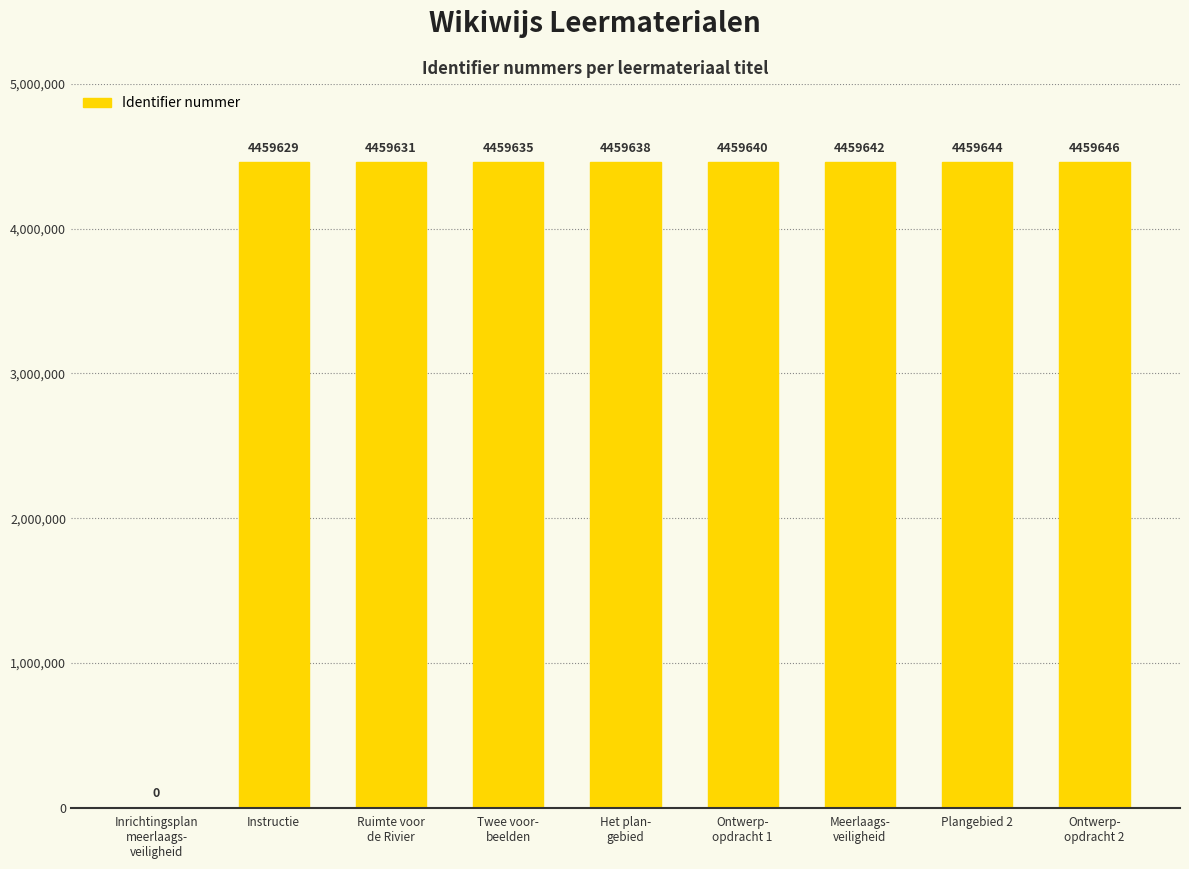

The chart shows a value of 2626574 at Meerlaags-
veiligheid. True or false?

False